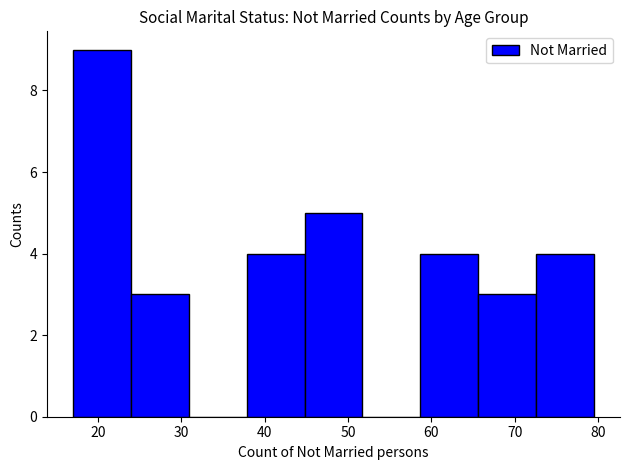

Reading left to right, transcribe this chart: for each bar, give the range it covers on the x-axis and its height. Neither the bar edges nor the heights are printed on the chart, so give them approximately, as read against the axes.

17 to 24: 9
24 to 31: 3
31 to 38: 0
38 to 45: 4
45 to 52: 5
52 to 59: 0
59 to 66: 4
66 to 73: 3
73 to 80: 4